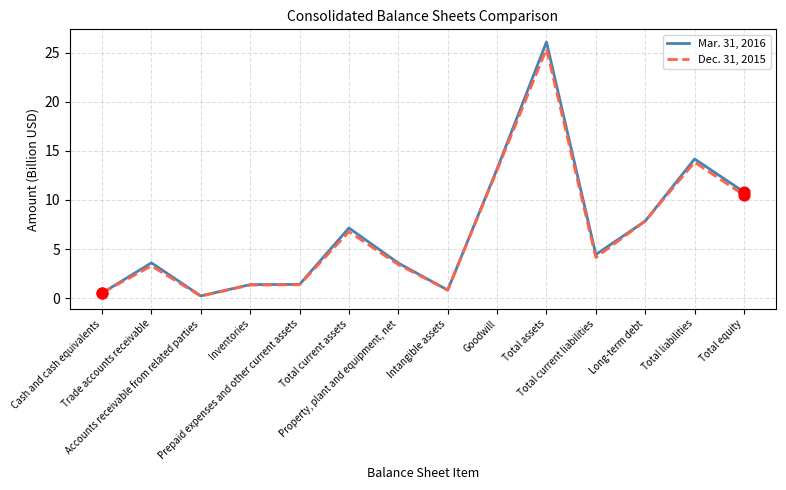

At which category is the sum across all series the highest?

Total assets